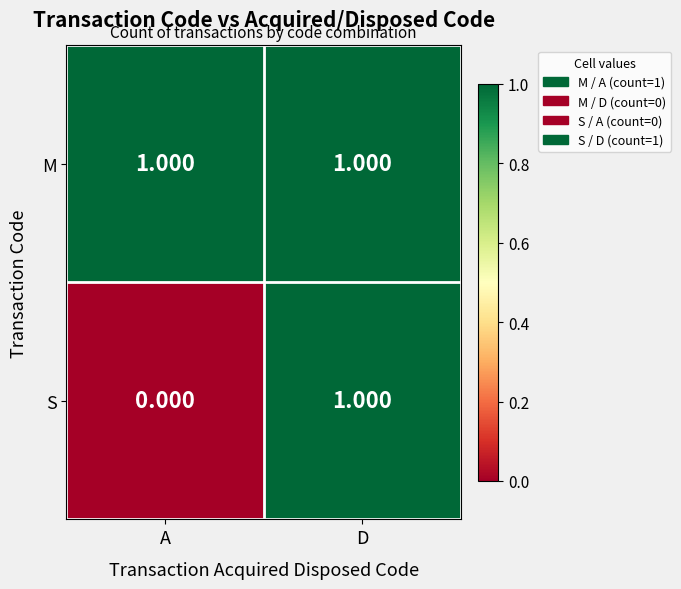

Which series has the largest total across all categories?

M